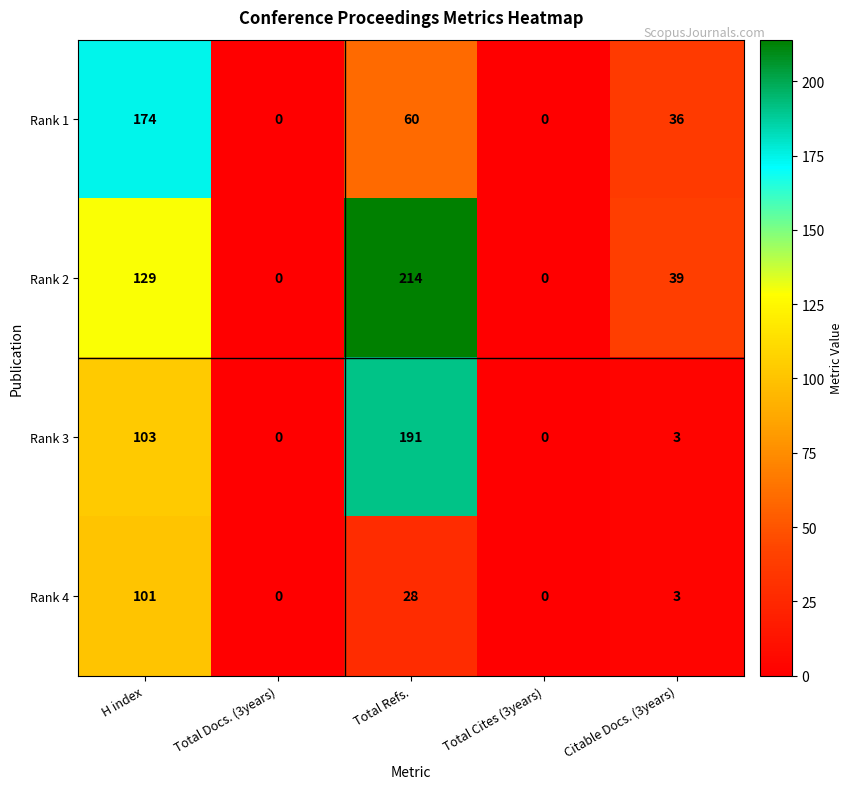

How many values in the Rank 2 series are below 39?

2